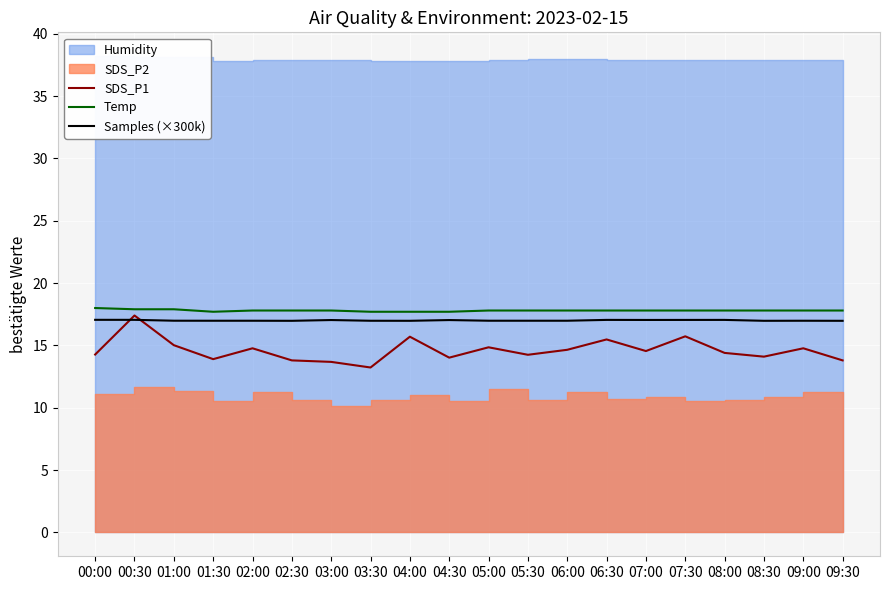

At how many categories does at least one series exceed 16?

20